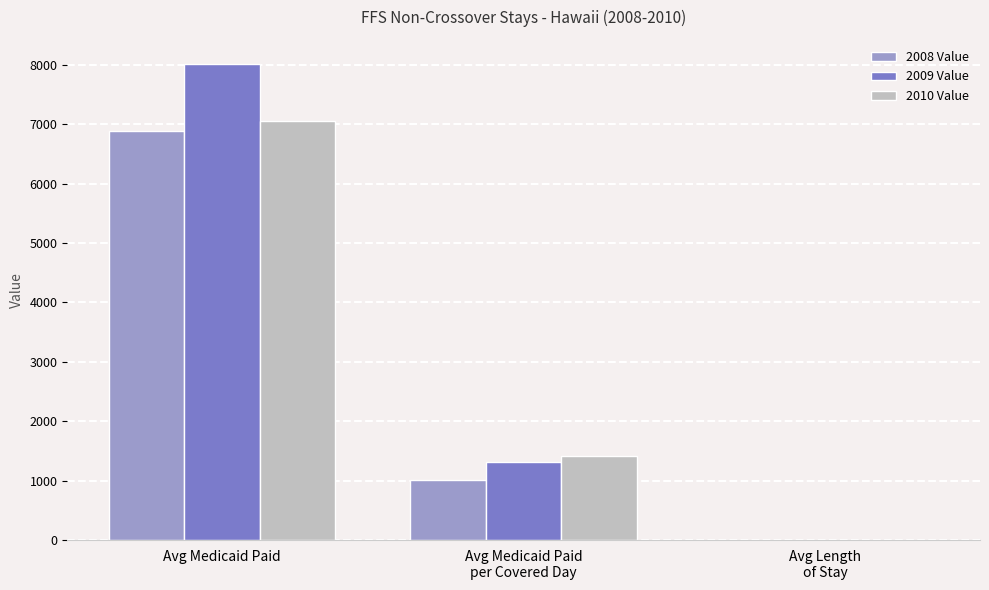

Is it true that 2008 Value equals 470.8 at Avg Medicaid Paid
per Covered Day?

False